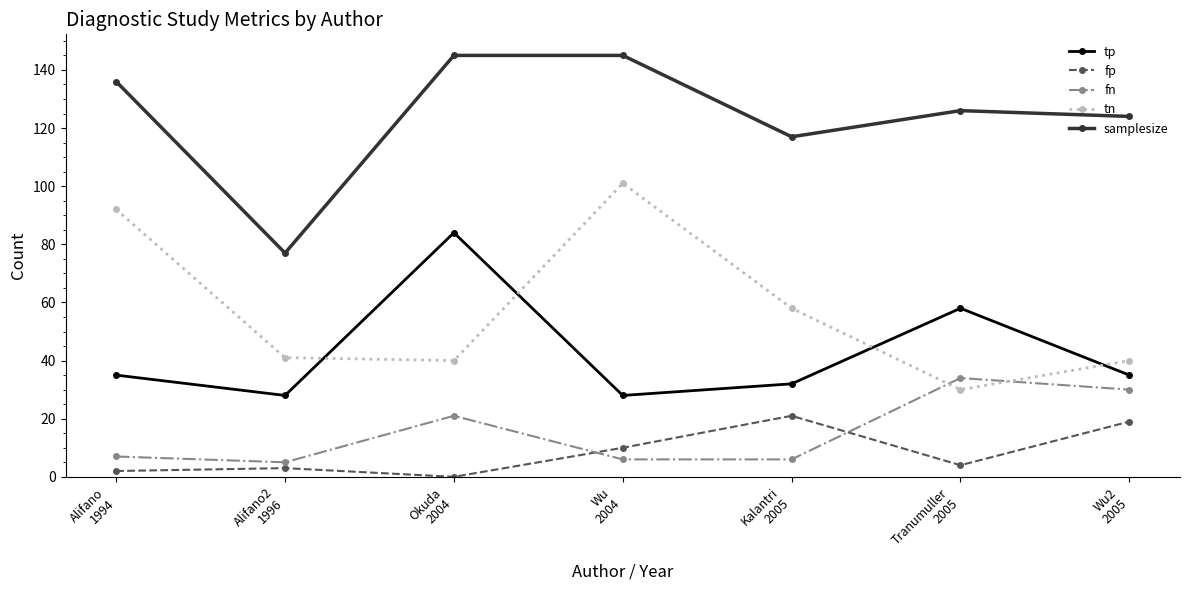

Which series has the largest range (max minus min)?

tn